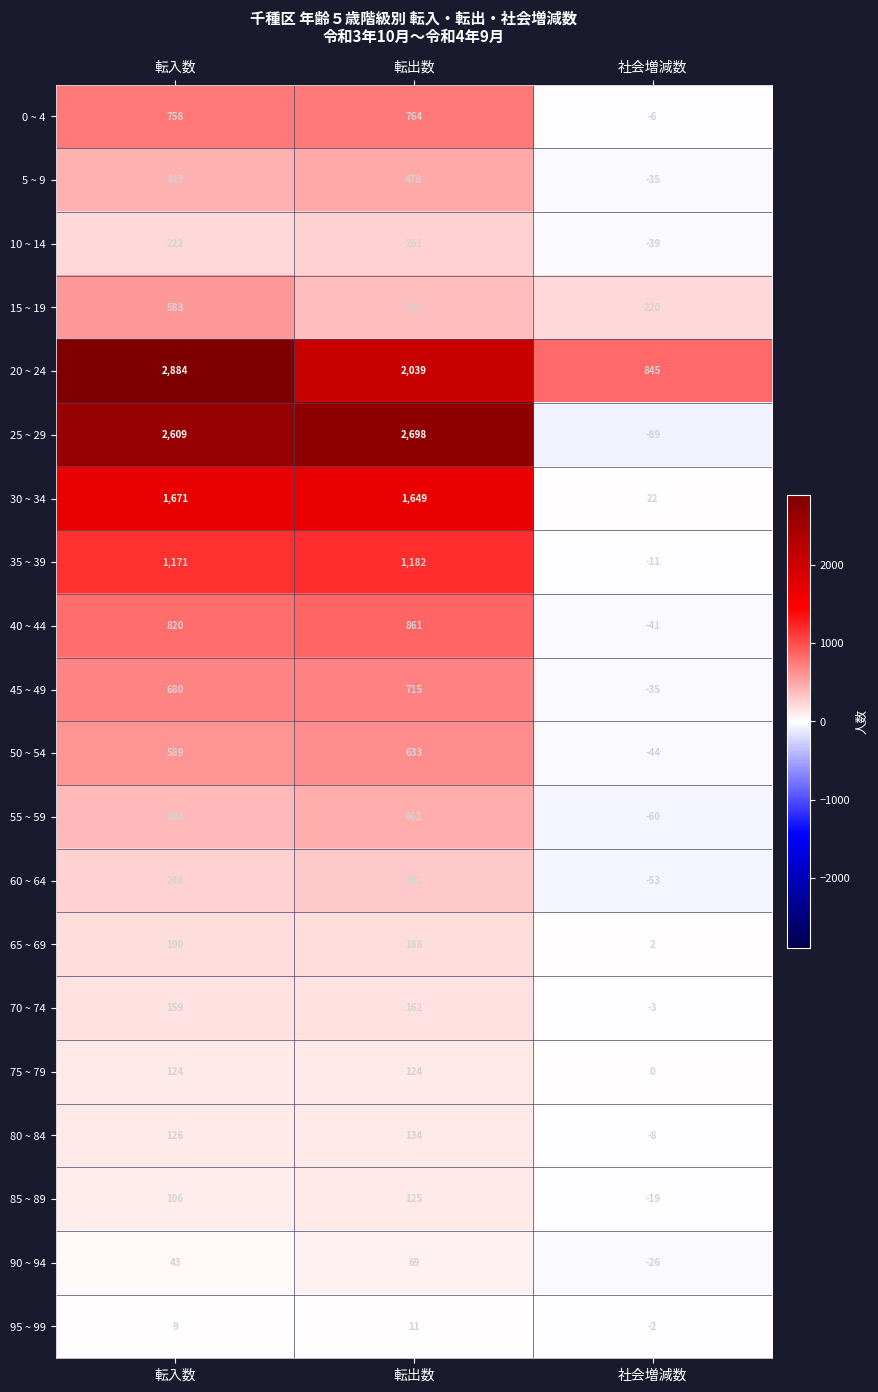

Is it true that 15 ~ 19 equals 220 at 社会増減数?

True